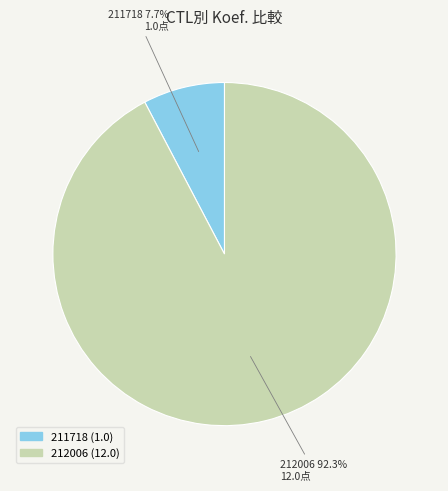

Count the number of slices in the pie.

2